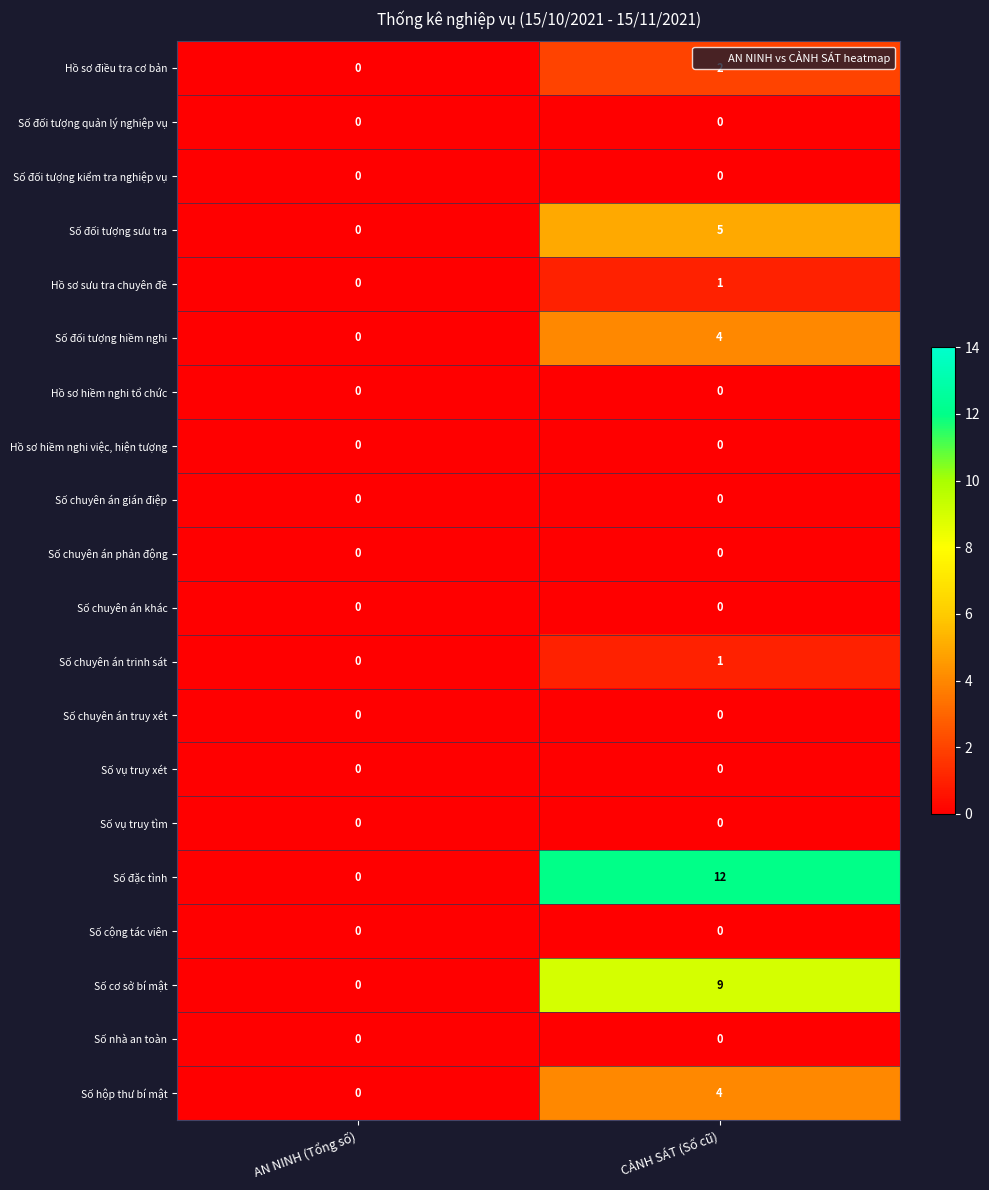

List the labels in order of Số chuyên án trinh sát value, largest first.

CẢNH SÁT (Số cũ), AN NINH (Tổng số)